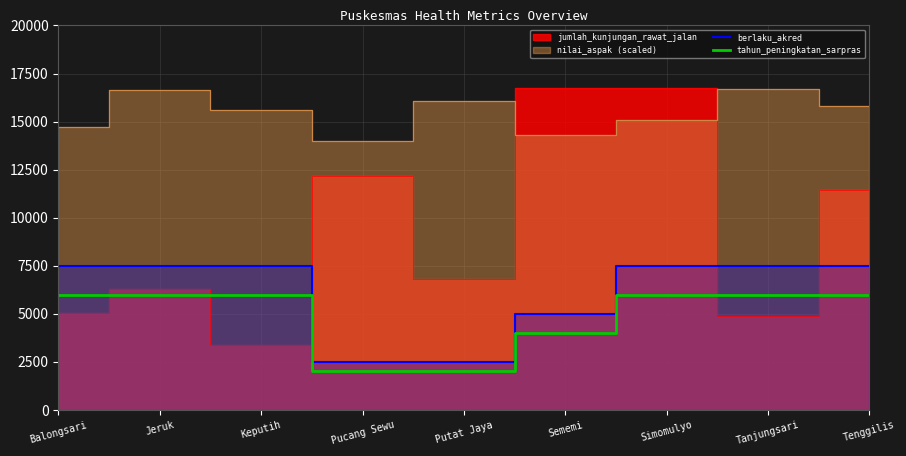

Which has a higher value, Balongsari or Tenggilis?

Balongsari